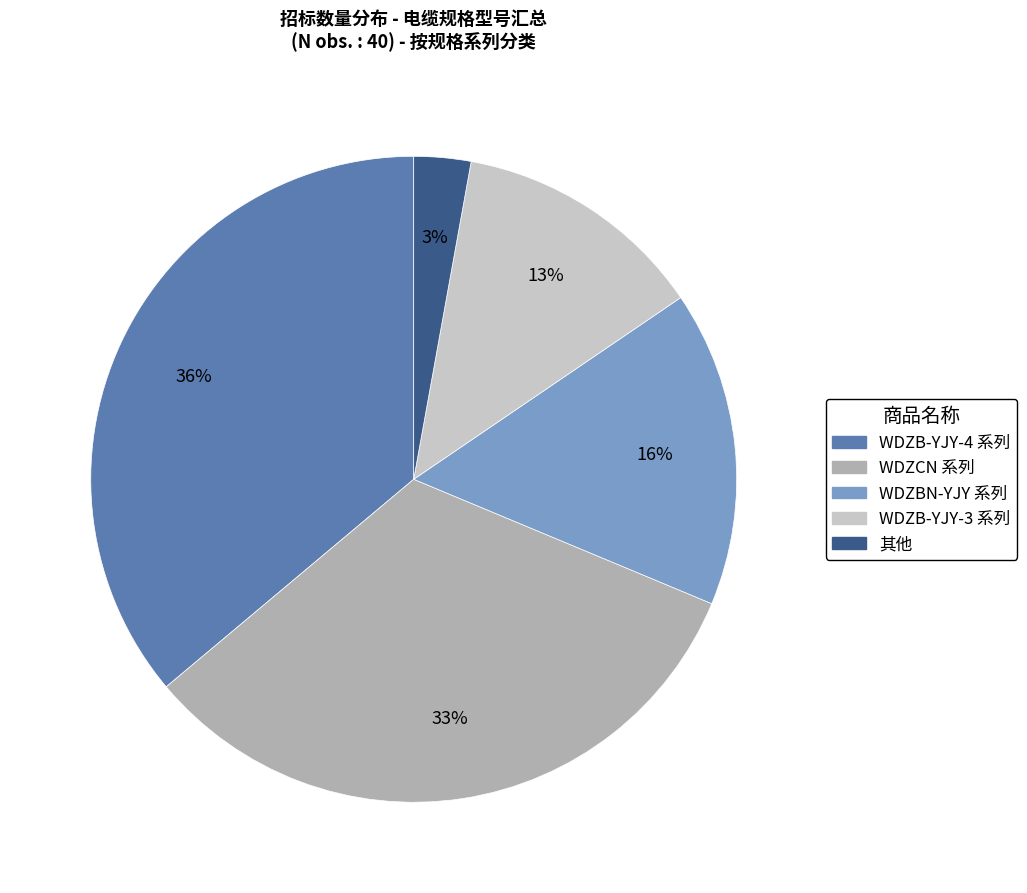

Count the number of slices in the pie.

5